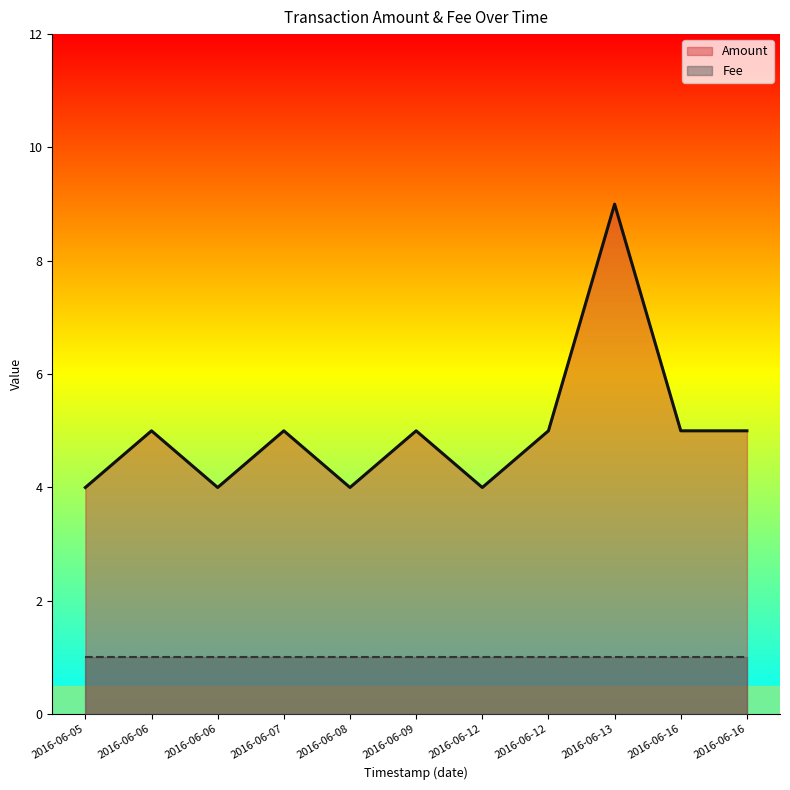

Does the chart have visible grid lines?

No